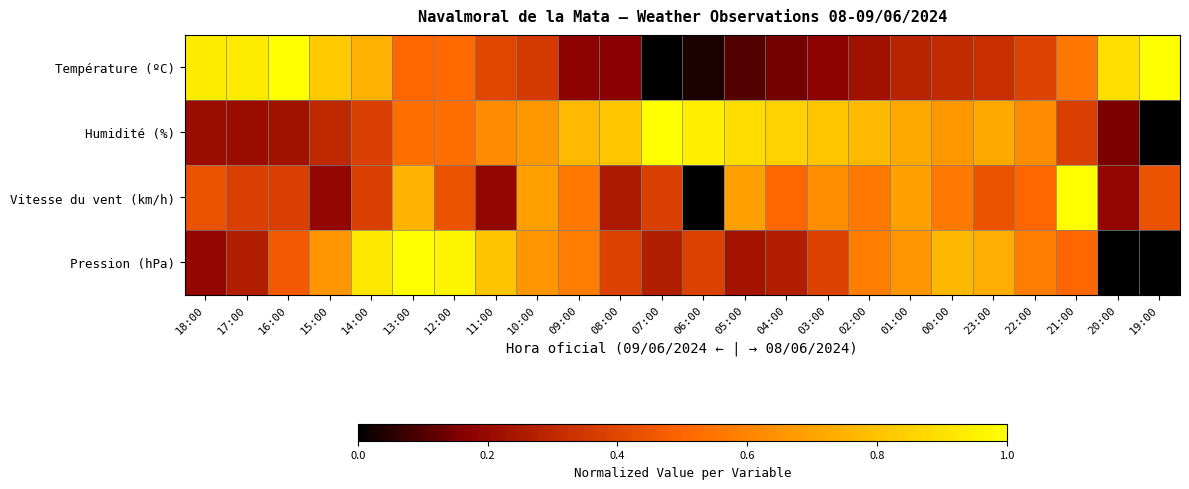

Reading left to right, transcribe all the data shown in this chart.

Température (ºC): 18:00=0.9	17:00=0.9	16:00=1.0	15:00=0.8	14:00=0.7	13:00=0.5	12:00=0.5	11:00=0.4	10:00=0.4	09:00=0.2	08:00=0.2	07:00=0.0	06:00=0.0	05:00=0.1	04:00=0.1	03:00=0.2	02:00=0.2	01:00=0.3	00:00=0.3	23:00=0.3	22:00=0.4	21:00=0.6	20:00=0.9	19:00=1.0
Humidité (%): 18:00=0.2	17:00=0.2	16:00=0.2	15:00=0.3	14:00=0.4	13:00=0.5	12:00=0.5	11:00=0.6	10:00=0.7	09:00=0.8	08:00=0.8	07:00=1.0	06:00=0.9	05:00=0.9	04:00=0.8	03:00=0.8	02:00=0.8	01:00=0.7	00:00=0.7	23:00=0.7	22:00=0.6	21:00=0.4	20:00=0.2	19:00=0.0
Vitesse du vent (km/h): 18:00=0.4	17:00=0.4	16:00=0.4	15:00=0.2	14:00=0.4	13:00=0.8	12:00=0.4	11:00=0.2	10:00=0.7	09:00=0.6	08:00=0.2	07:00=0.4	06:00=0.0	05:00=0.7	04:00=0.5	03:00=0.6	02:00=0.6	01:00=0.7	00:00=0.6	23:00=0.4	22:00=0.5	21:00=1.0	20:00=0.2	19:00=0.4
Pression (hPa): 18:00=0.2	17:00=0.3	16:00=0.5	15:00=0.7	14:00=0.9	13:00=1.0	12:00=1.0	11:00=0.8	10:00=0.7	09:00=0.6	08:00=0.4	07:00=0.3	06:00=0.4	05:00=0.2	04:00=0.3	03:00=0.4	02:00=0.6	01:00=0.7	00:00=0.8	23:00=0.7	22:00=0.6	21:00=0.5	20:00=0.0	19:00=0.0